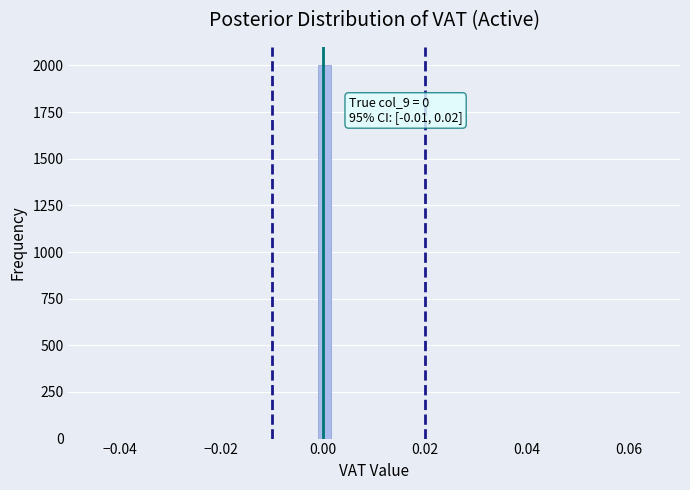

Read against the x-axis, roughly where is the centre of the tallest bar?

0.000